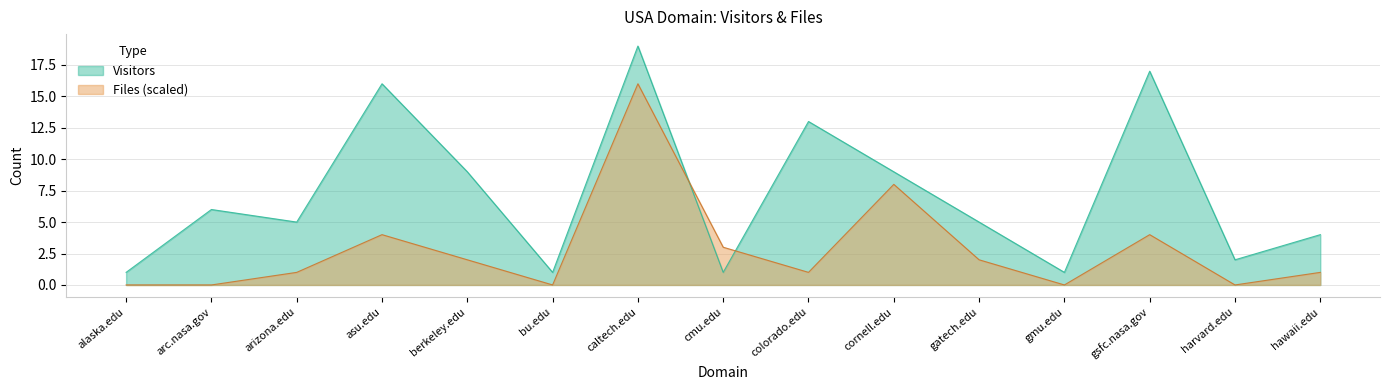

What is the total value across all series at colorado.edu?

14